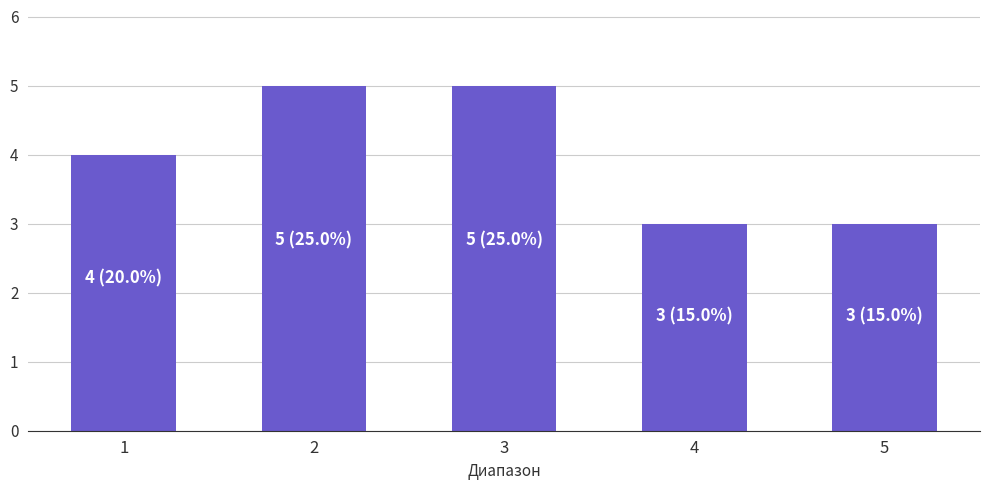

How many bars are there in total?

5